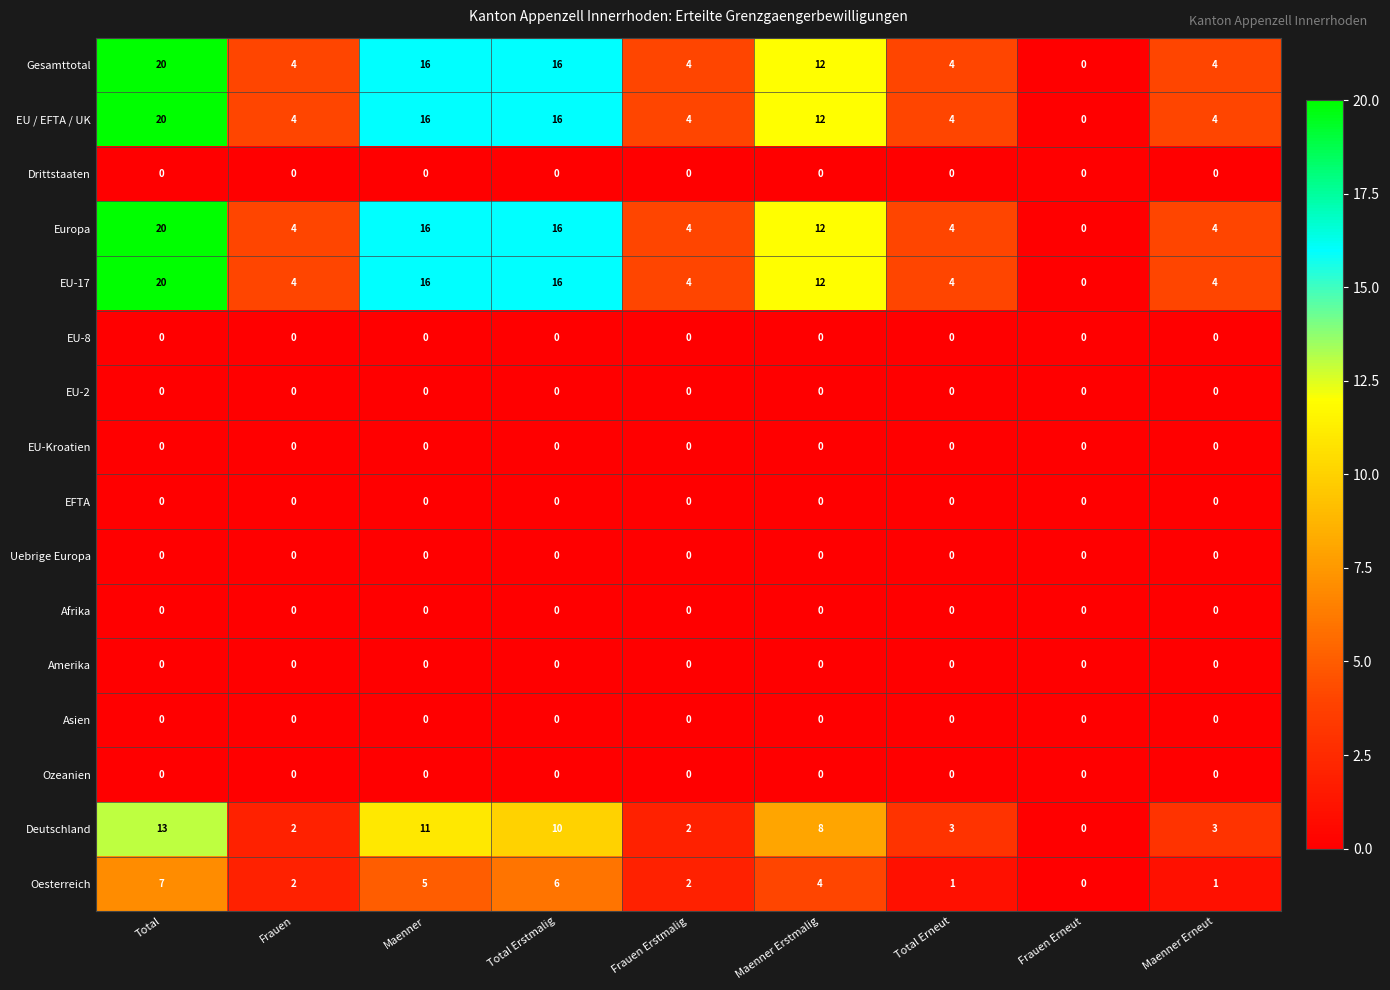

What is the difference between the Europa values at Total Erstmalig and Maenner Erstmalig?

4